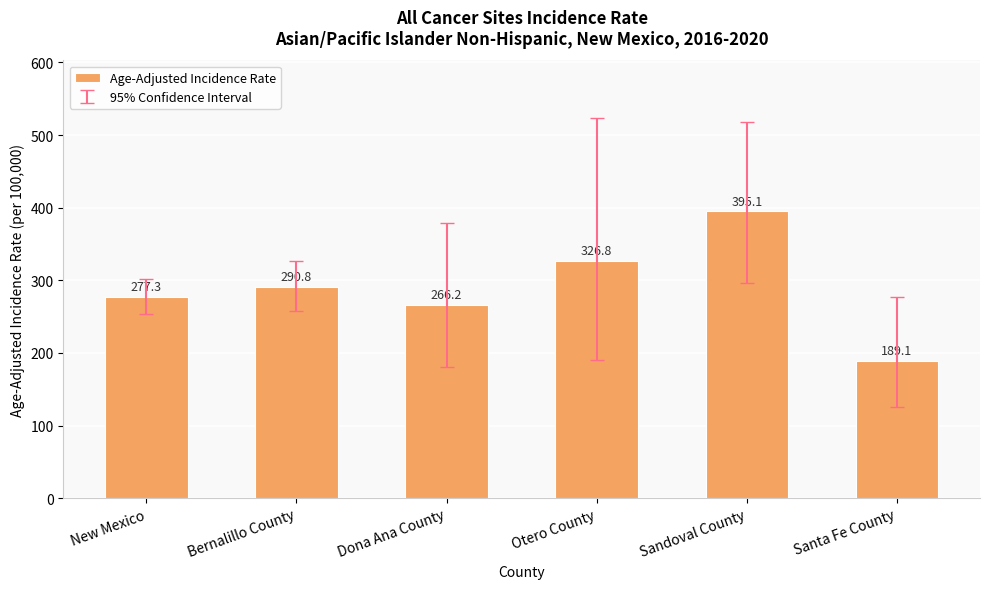

What is the label of the 4th bar from the right?

Dona Ana County